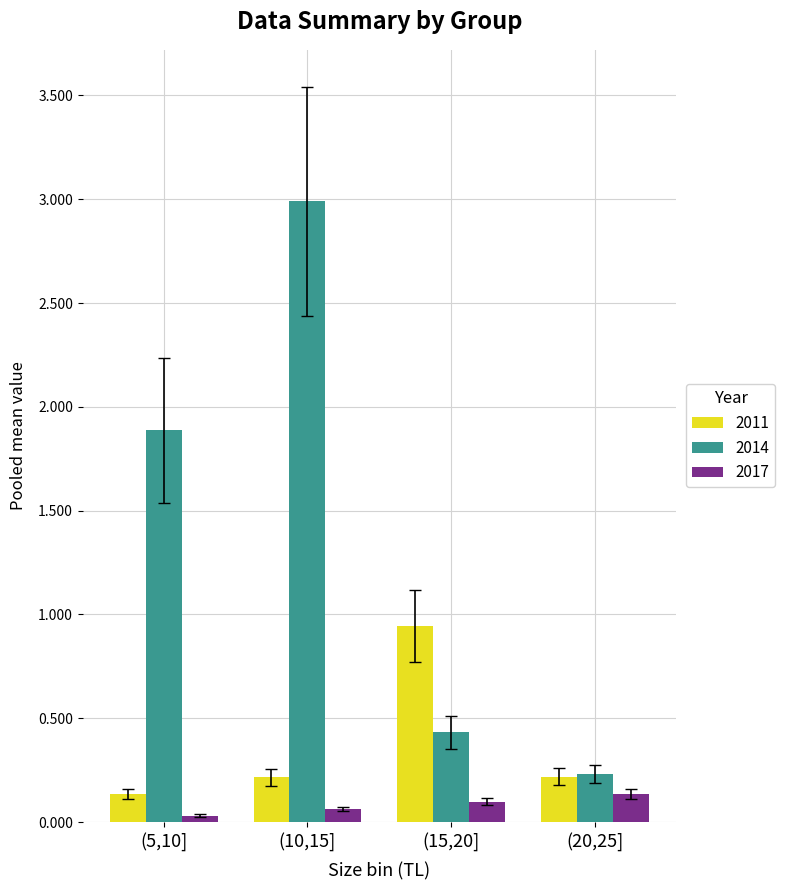

What are all the series names shown in the legend?

2011, 2014, 2017